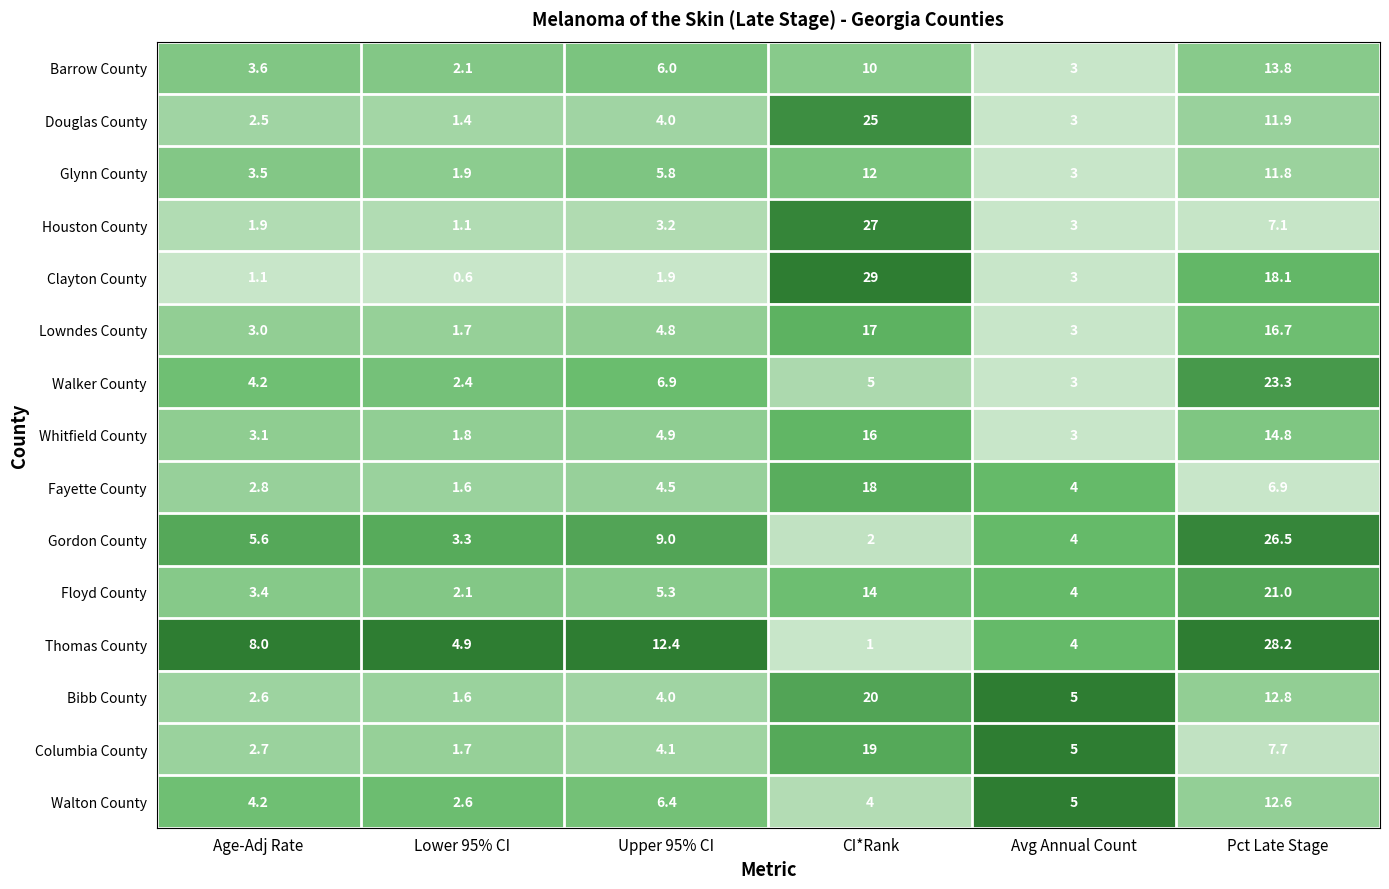

At which label does Houston County first exceed 3?

Upper 95% CI